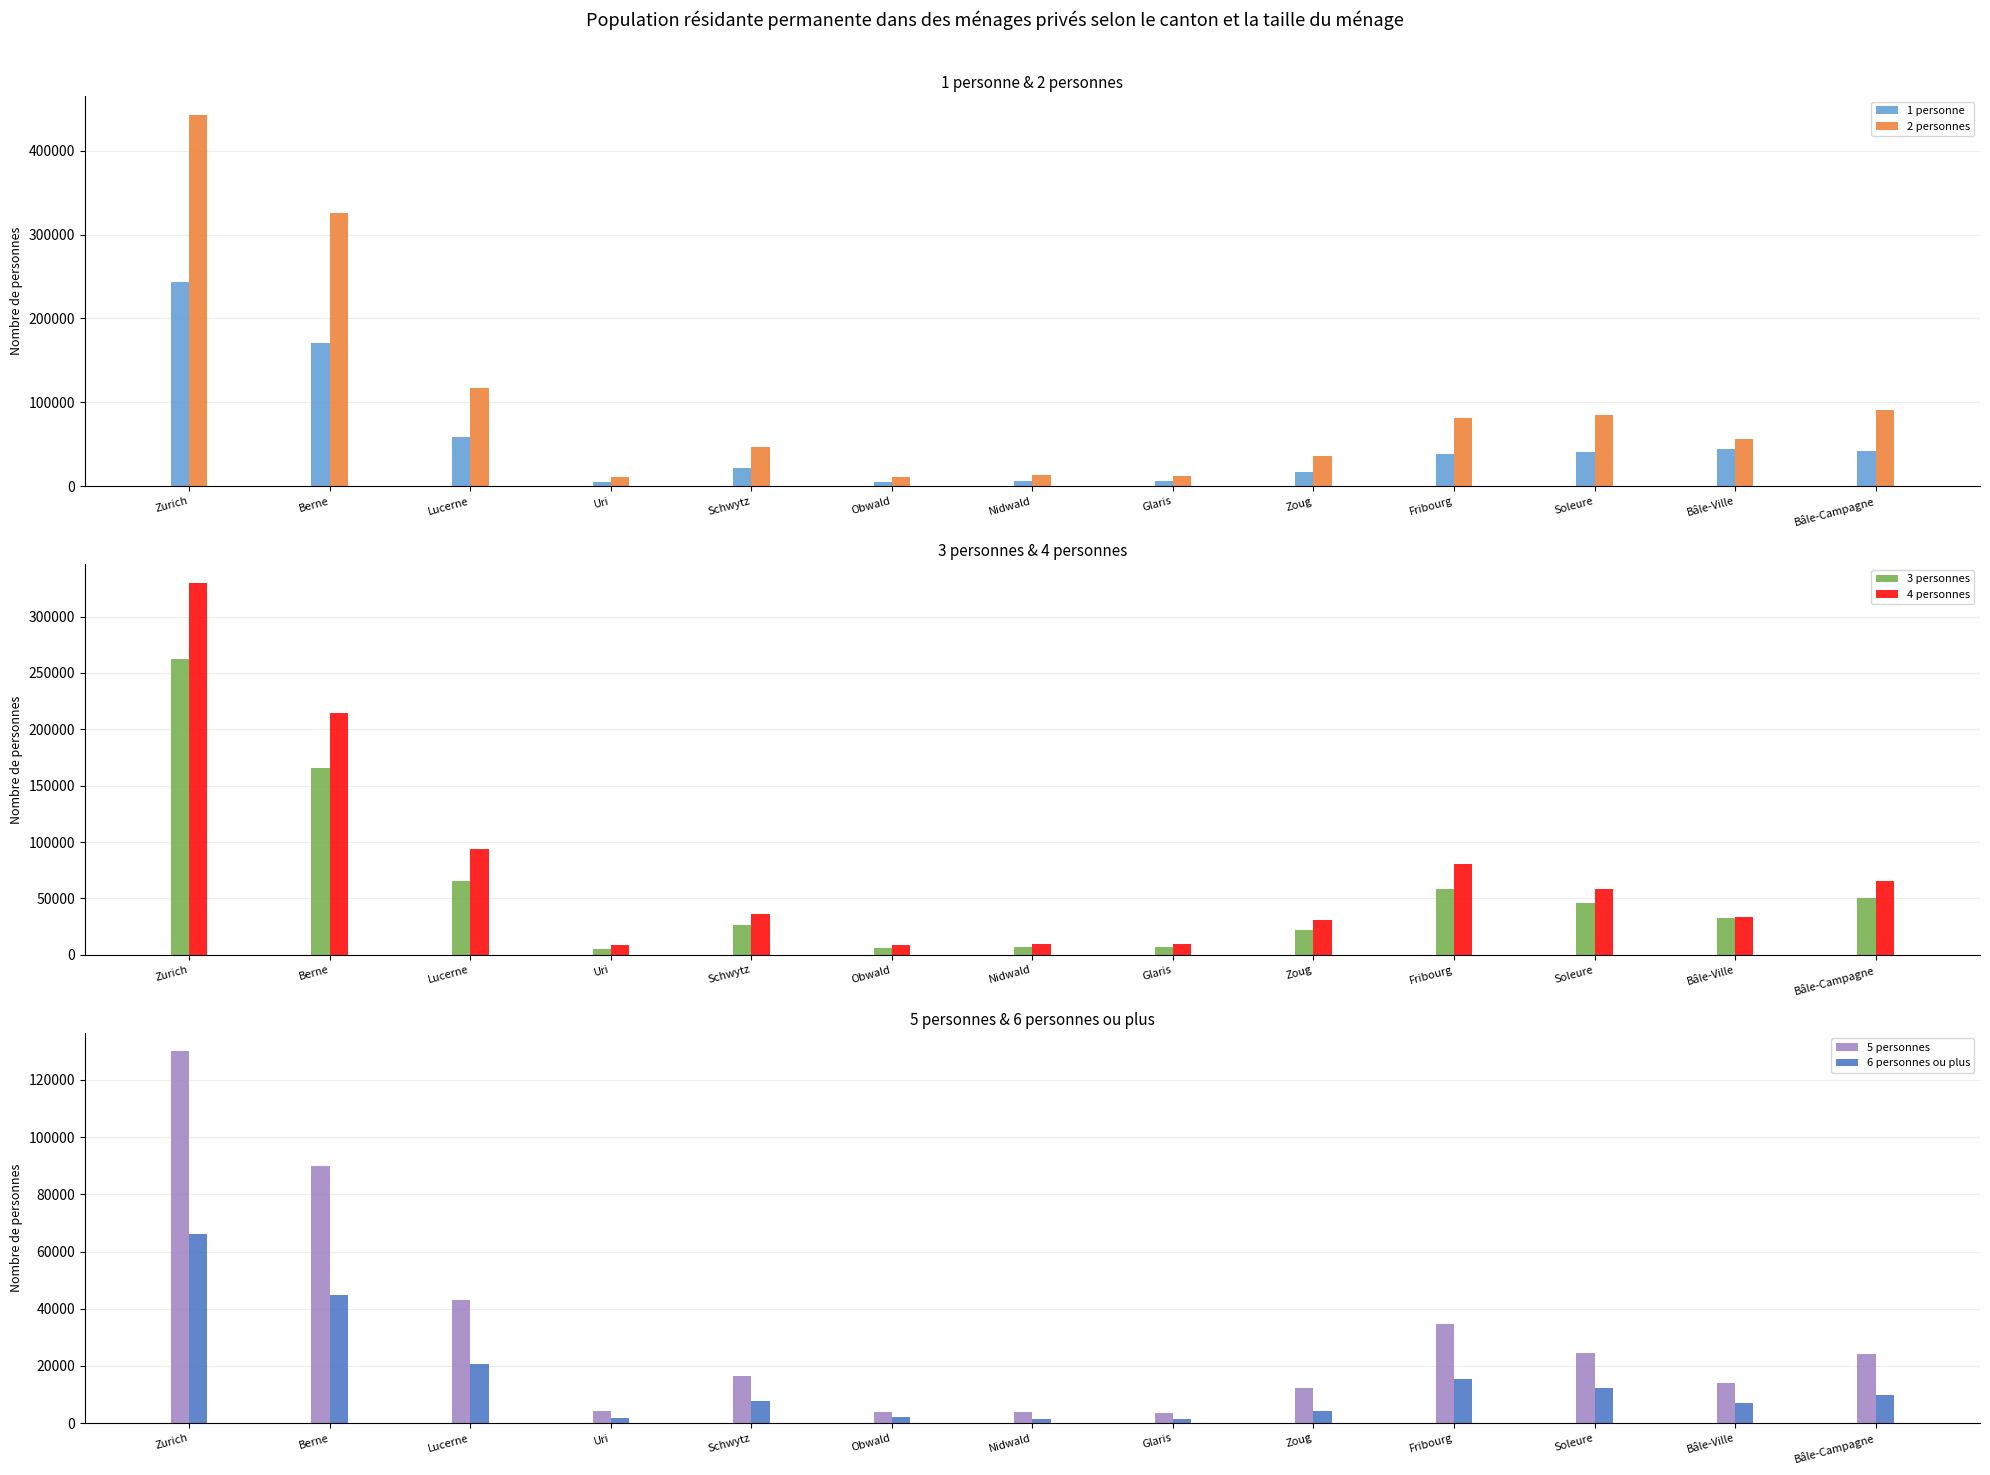

Between Schwytz and Bâle-Campagne, which series saw the biggest shift?

2 personnes